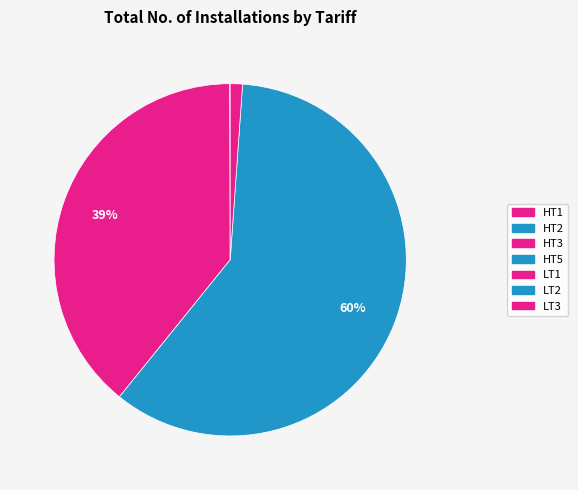

To the nearest percent, what is the average slice percentage?

14%